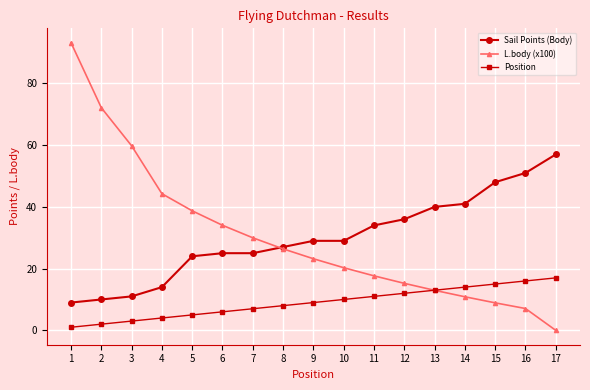

Which series has the widest spread of values?

L.body (x100)